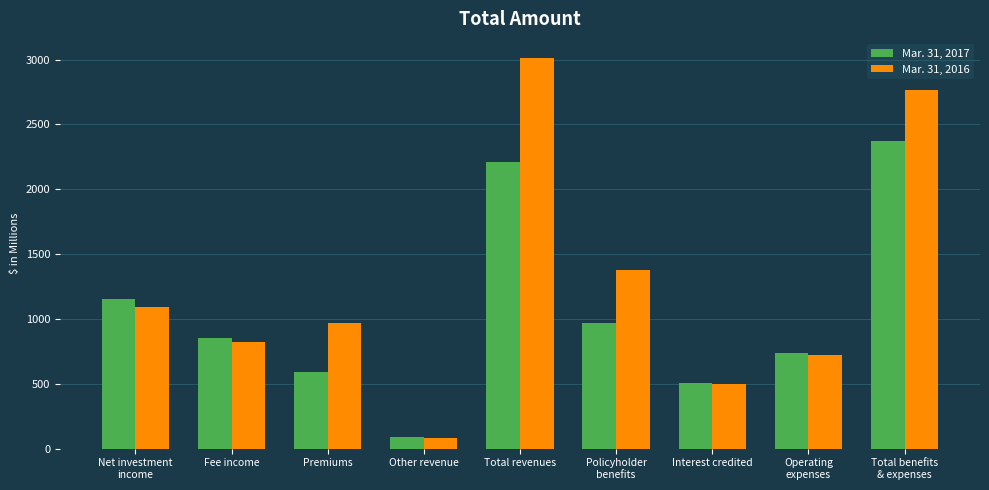

The value of Mar. 31, 2017 at Operating
expenses is 738.8. True or false?

True